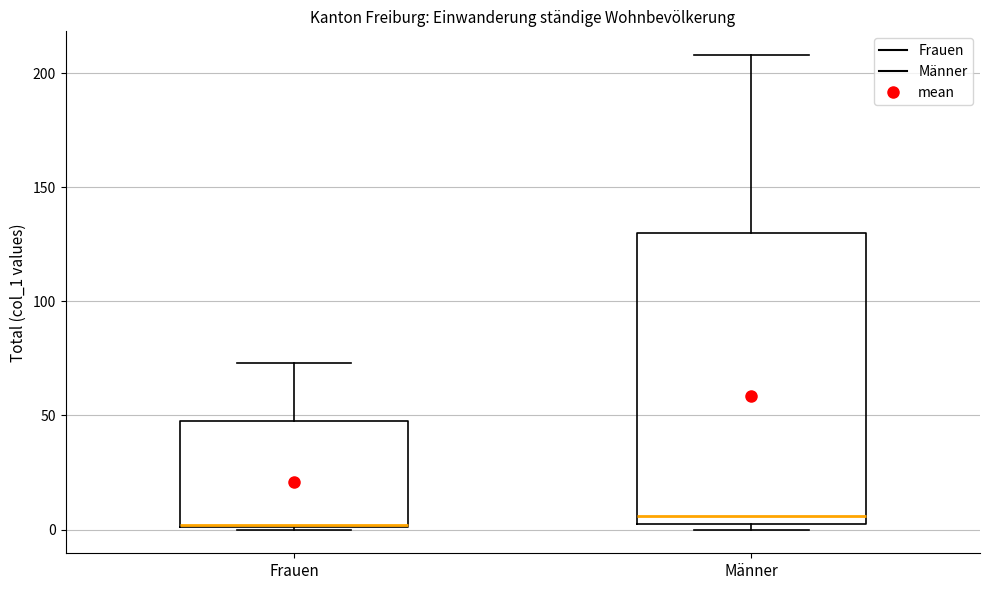

Reading left to right, read every box against the y-axis: the position of its median line, the range the box covers, and the ends of its whiskers. The values are not printed on the chart, so give them approximately, as read against the axis.

Frauen: median 0, box 0 to 50, whiskers 0 to 75
Männer: median 5, box 0 to 130, whiskers 0 (just below the box's lower edge) to 210